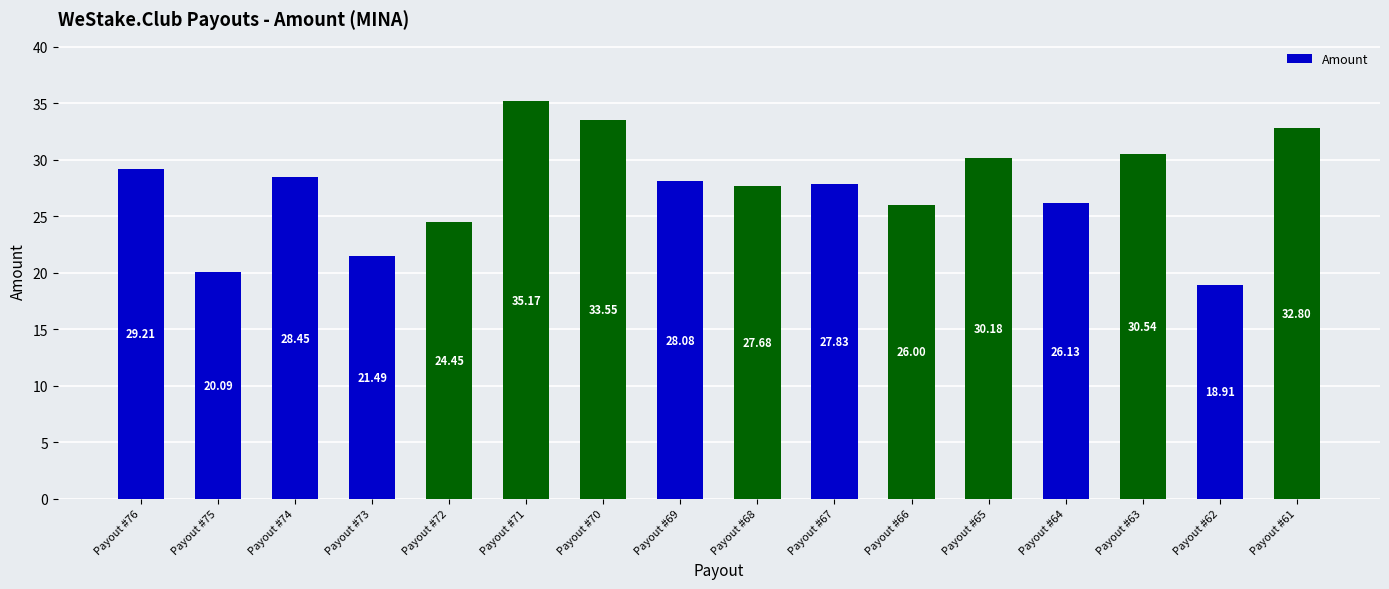

Approximately how many times larger is the value at Payout #72 compared to Payout #61?

0.7